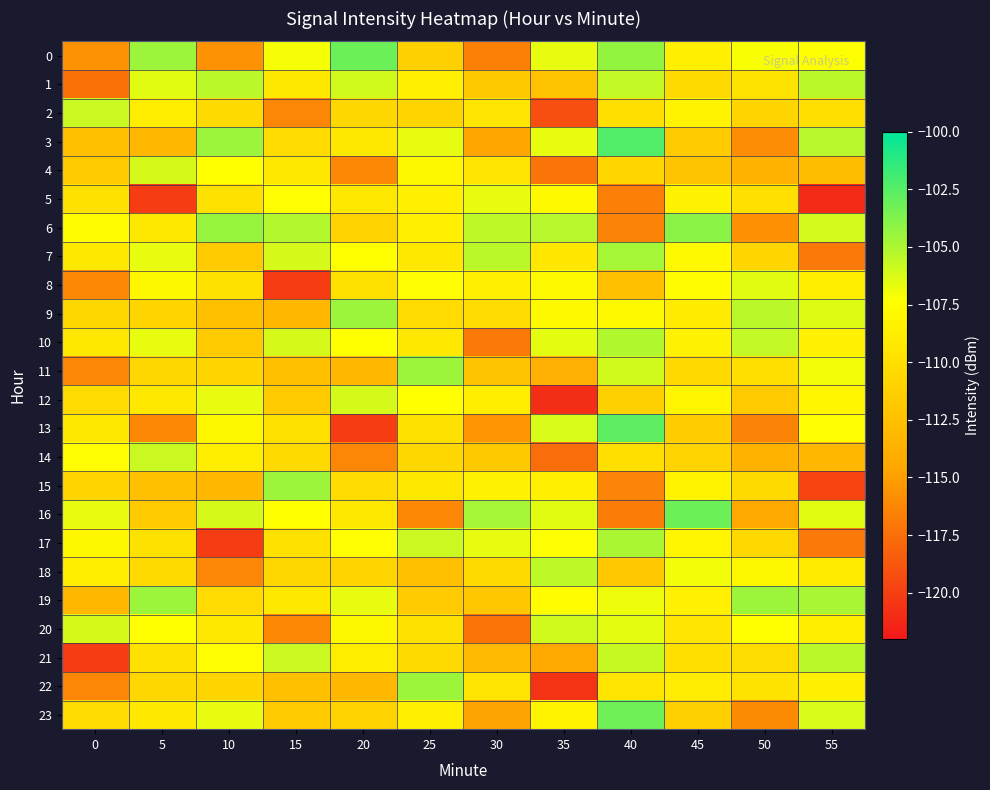

Reading left to right, extract all data points from this chart.

0: 0=-115.6	5=-104.5	10=-115.6	15=-107.1	20=-103.2	25=-111.1	30=-116.5	35=-106.6	40=-104.3	45=-108.6	50=-107.2	55=-107.2
1: 0=-117.4	5=-106.5	10=-105.3	15=-109.2	20=-106.0	25=-108.7	30=-111.7	35=-112.3	40=-105.6	45=-110.4	50=-109.6	55=-105.4
2: 0=-105.8	5=-108.8	10=-110.3	15=-116.3	20=-110.6	25=-110.8	30=-109.3	35=-119.2	40=-110.0	45=-108.3	50=-110.8	55=-109.9
3: 0=-112.5	5=-113.2	10=-104.5	15=-110.2	20=-109.2	25=-106.7	30=-114.6	35=-106.7	40=-102.4	45=-111.6	50=-116.0	55=-105.3
4: 0=-111.6	5=-106.1	10=-107.4	15=-109.2	20=-116.2	25=-108.0	30=-109.5	35=-117.2	40=-110.7	45=-112.1	50=-113.6	55=-112.7
5: 0=-109.8	5=-120.1	10=-109.8	15=-107.5	20=-109.2	25=-108.6	30=-106.6	35=-107.8	40=-116.7	45=-108.4	50=-109.9	55=-121.1
6: 0=-107.6	5=-109.2	10=-104.3	15=-105.2	20=-110.9	25=-108.6	30=-105.4	35=-105.3	40=-116.4	45=-104.0	50=-115.7	55=-106.1
7: 0=-109.2	5=-106.7	10=-111.6	15=-106.1	20=-107.4	25=-109.2	30=-105.4	35=-109.2	40=-104.8	45=-107.9	50=-110.7	55=-117.0
8: 0=-116.2	5=-108.0	10=-109.8	15=-120.1	20=-109.8	25=-107.5	30=-108.6	35=-107.8	40=-112.5	45=-107.6	50=-106.5	55=-108.7
9: 0=-110.6	5=-110.8	10=-112.5	15=-113.2	20=-104.5	25=-110.2	30=-110.3	35=-107.8	40=-107.7	45=-109.0	50=-105.4	55=-106.4
10: 0=-109.2	5=-106.7	10=-111.6	15=-106.1	20=-107.4	25=-109.2	30=-116.9	35=-106.5	40=-105.2	45=-108.4	50=-105.6	55=-108.5
11: 0=-116.3	5=-110.6	10=-110.8	15=-112.5	20=-113.2	25=-104.5	30=-112.4	35=-113.8	40=-105.9	45=-110.4	50=-110.0	55=-107.0
12: 0=-110.2	5=-109.2	10=-106.7	15=-111.6	20=-106.1	25=-107.4	30=-108.7	35=-120.9	40=-111.1	45=-108.1	50=-111.5	55=-108.1
13: 0=-109.2	5=-116.2	10=-108.0	15=-109.8	20=-120.1	25=-109.8	30=-115.4	35=-106.2	40=-102.7	45=-111.4	50=-116.4	55=-107.5
14: 0=-107.5	5=-105.8	10=-108.8	15=-110.3	20=-116.3	25=-110.6	30=-111.8	35=-117.5	40=-110.0	45=-110.9	50=-113.5	55=-113.2
15: 0=-110.8	5=-112.5	10=-113.2	15=-104.5	20=-110.2	25=-109.2	30=-108.4	35=-108.6	40=-116.3	45=-108.3	50=-110.4	55=-119.7
16: 0=-106.7	5=-111.6	10=-106.1	15=-107.4	20=-109.2	25=-116.2	30=-104.7	35=-106.5	40=-116.8	45=-103.1	50=-114.3	55=-106.5
17: 0=-108.0	5=-109.8	10=-120.1	15=-109.8	20=-107.5	25=-105.8	30=-106.7	35=-107.3	40=-104.9	45=-108.1	50=-110.5	55=-117.0
18: 0=-108.8	5=-110.3	10=-116.3	15=-110.6	20=-110.8	25=-112.5	30=-110.4	35=-105.5	40=-111.8	45=-107.0	50=-108.0	55=-108.9
19: 0=-113.2	5=-104.5	10=-110.2	15=-109.2	20=-106.7	25=-111.6	30=-111.9	35=-107.6	40=-106.8	45=-108.5	50=-104.5	55=-104.9
20: 0=-106.1	5=-107.4	10=-109.2	15=-116.2	20=-108.0	25=-109.8	30=-117.1	35=-106.0	40=-106.6	45=-109.4	50=-107.4	55=-108.7
21: 0=-120.1	5=-109.8	10=-107.5	15=-105.8	20=-108.8	25=-110.3	30=-113.0	35=-114.3	40=-105.7	45=-110.0	50=-110.2	55=-105.4
22: 0=-116.3	5=-110.6	10=-110.8	15=-112.5	20=-113.2	25=-104.5	30=-109.5	35=-120.6	40=-109.5	45=-108.9	50=-109.5	55=-108.7
23: 0=-110.2	5=-109.2	10=-106.7	15=-111.6	20=-110.9	25=-108.6	30=-114.7	35=-108.3	40=-103.2	45=-111.2	50=-116.1	55=-106.2